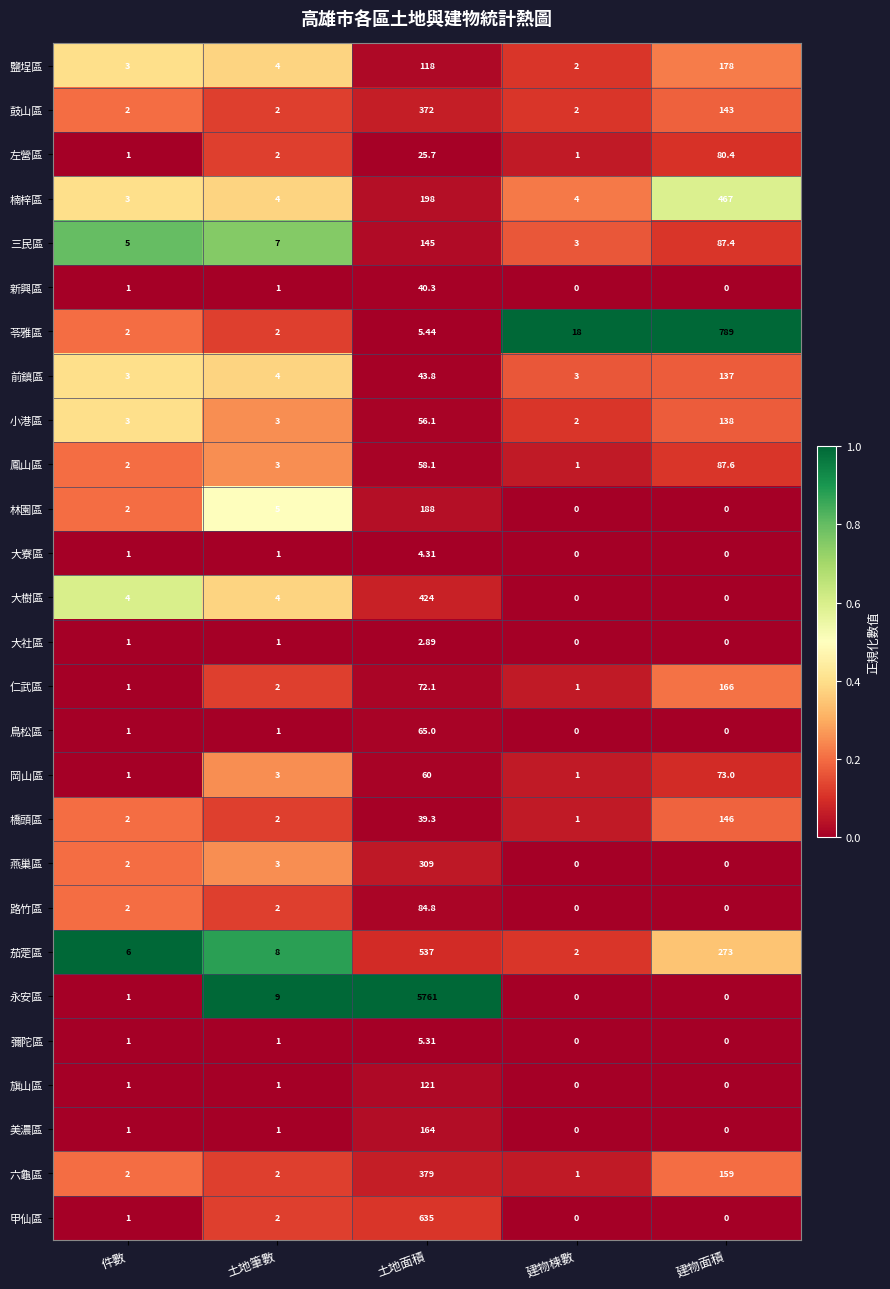

Which series has the largest total across all categories?

永安區